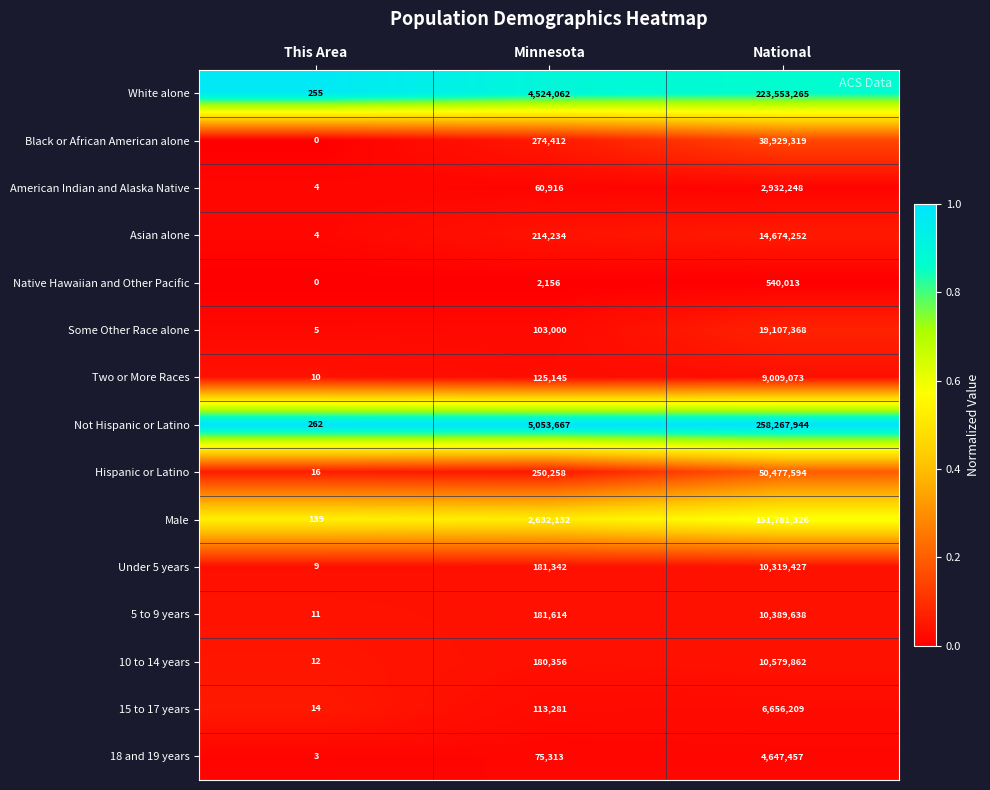

What is the sum of the Black or African American alone values at National and This Area?

38929319